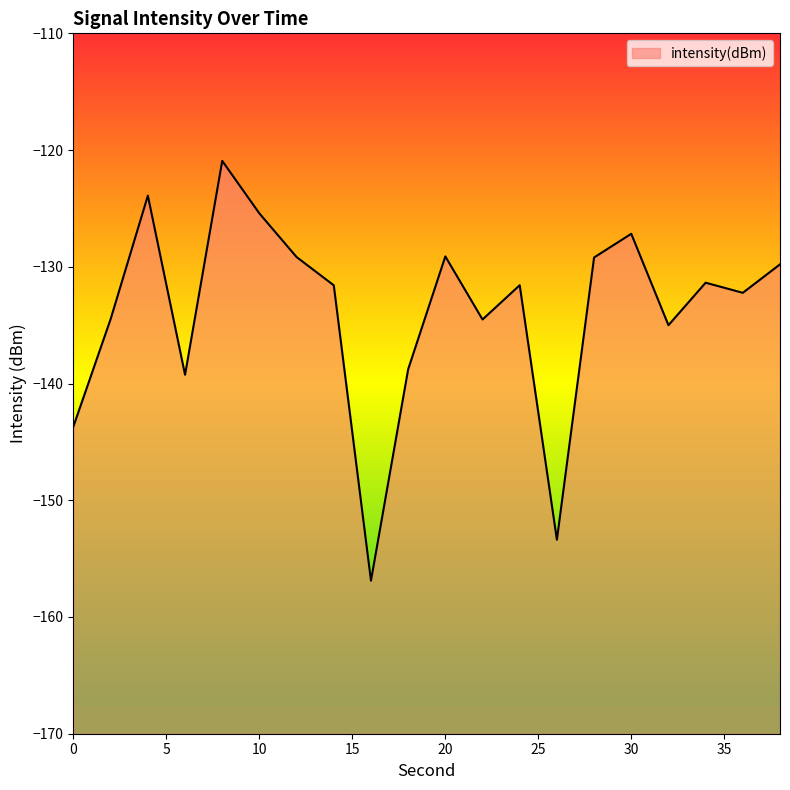

Read the value at 26.

-153.4